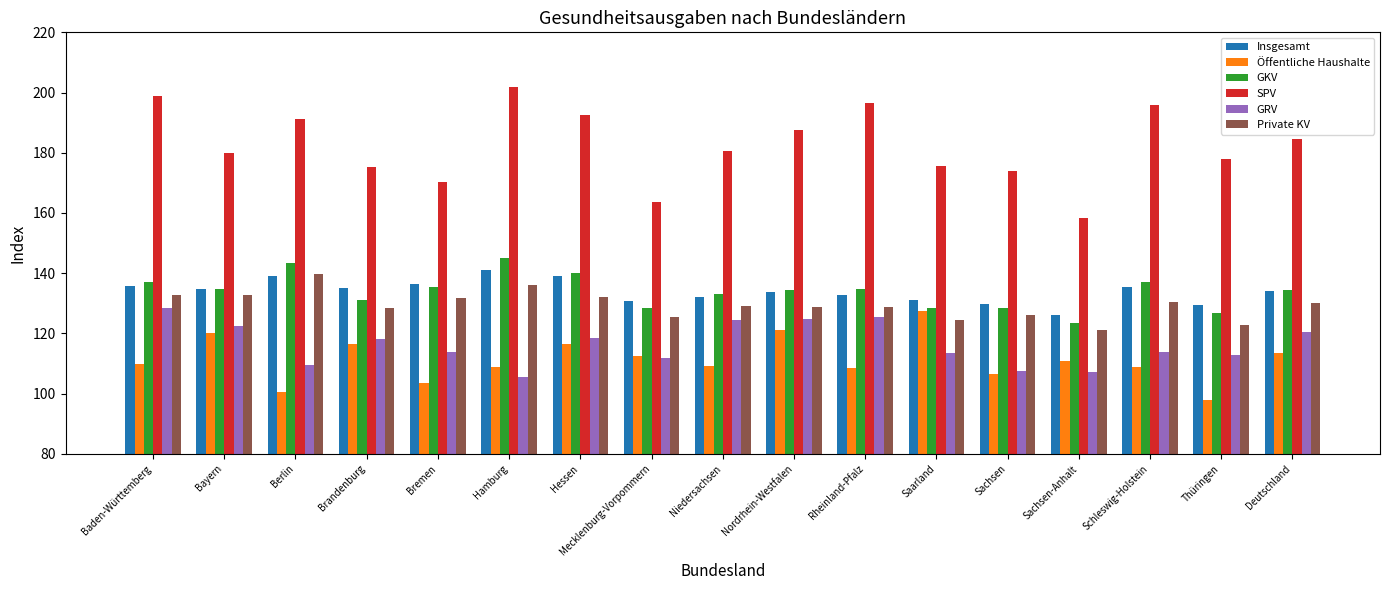

Which label corresponds to the smallest value in the chart?

Thüringen